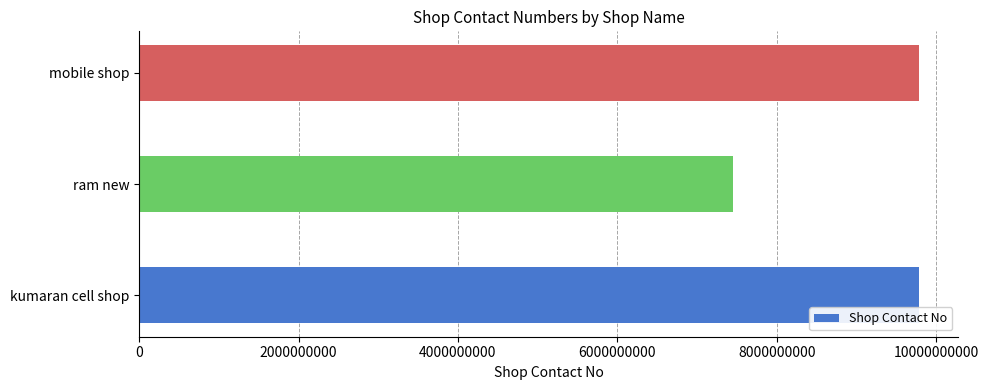

What is the maximum value shown in the chart?

9790411121